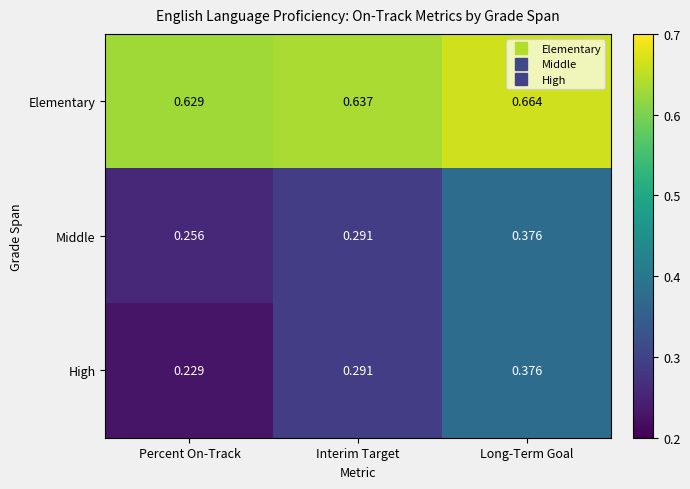

Is the value of Middle at Percent On-Track greater than the value of Elementary at Long-Term Goal?

No